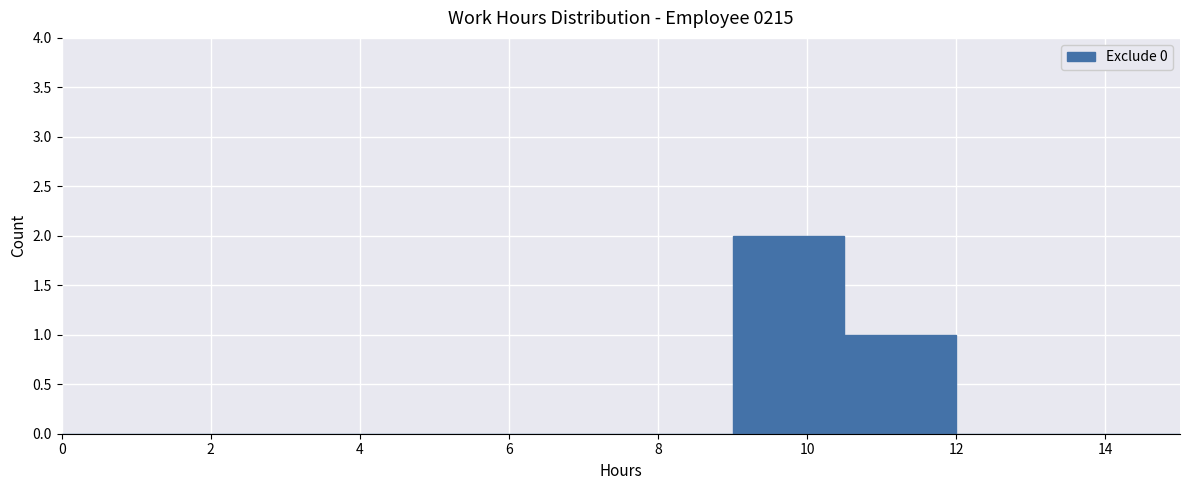

What is the height of the bar covering 10.5 to 12.0 on the x-axis? Neither the bar edges nor the heights are printed on the chart, so give them approximately, as read against the axes.

1